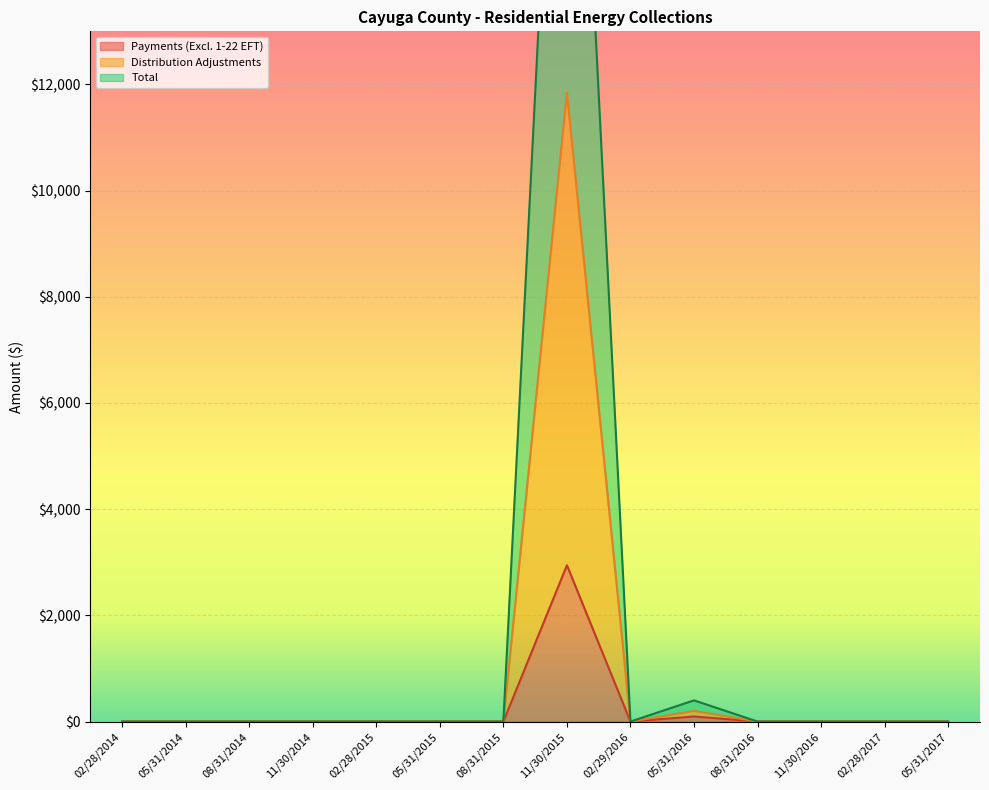

The value of Payments (Excl. 1-22 EFT) at 08/31/2014 is -1700.3. True or false?

False